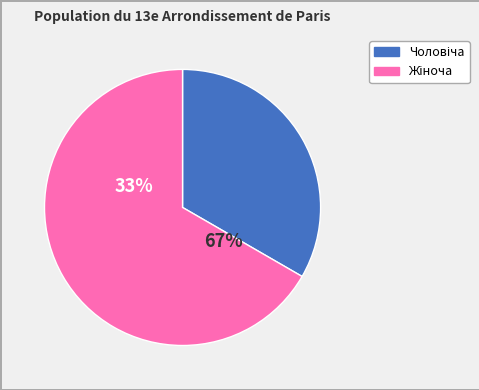

True or false: Чоловіча accounts for 33% of the total.

True